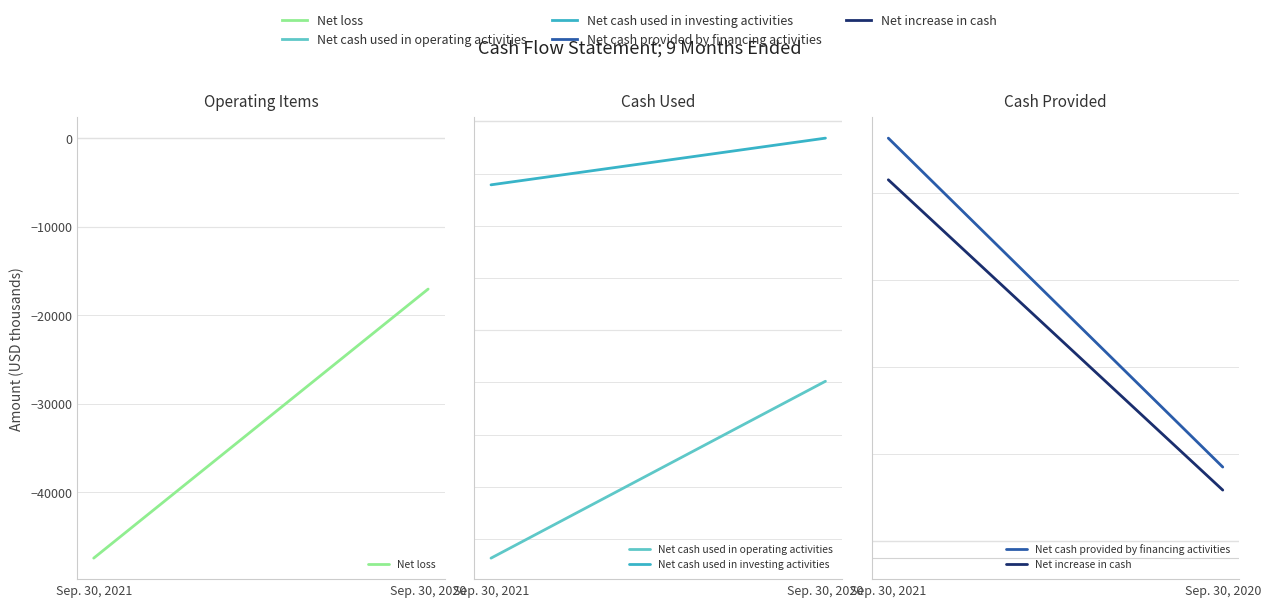

Count the number of categories in the chart.

2